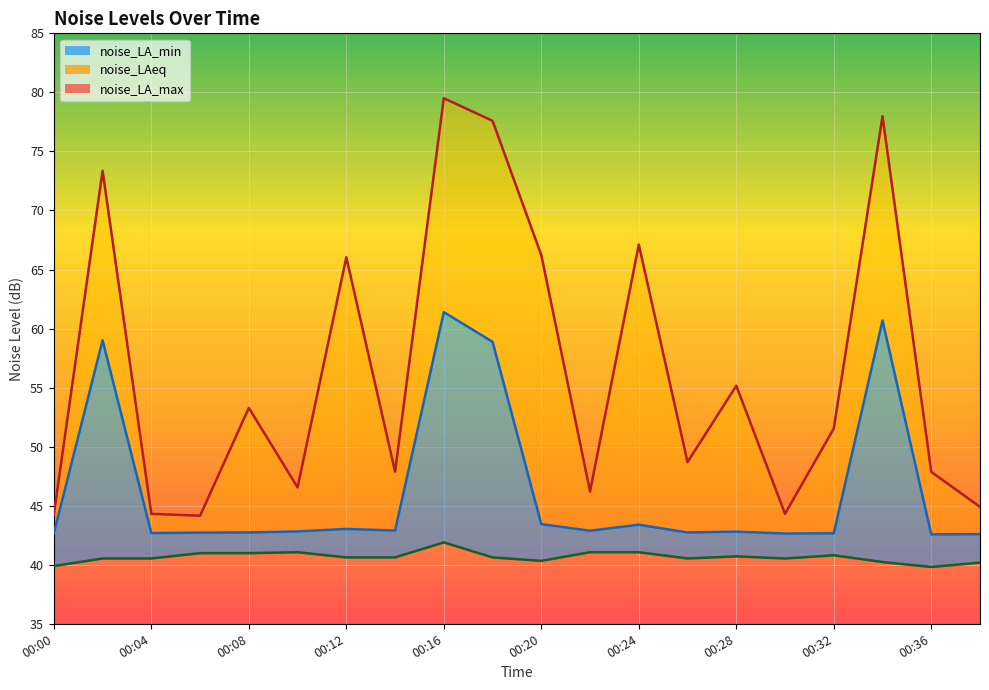

What is the difference between the highest and lowest values at 00:10?

5.5